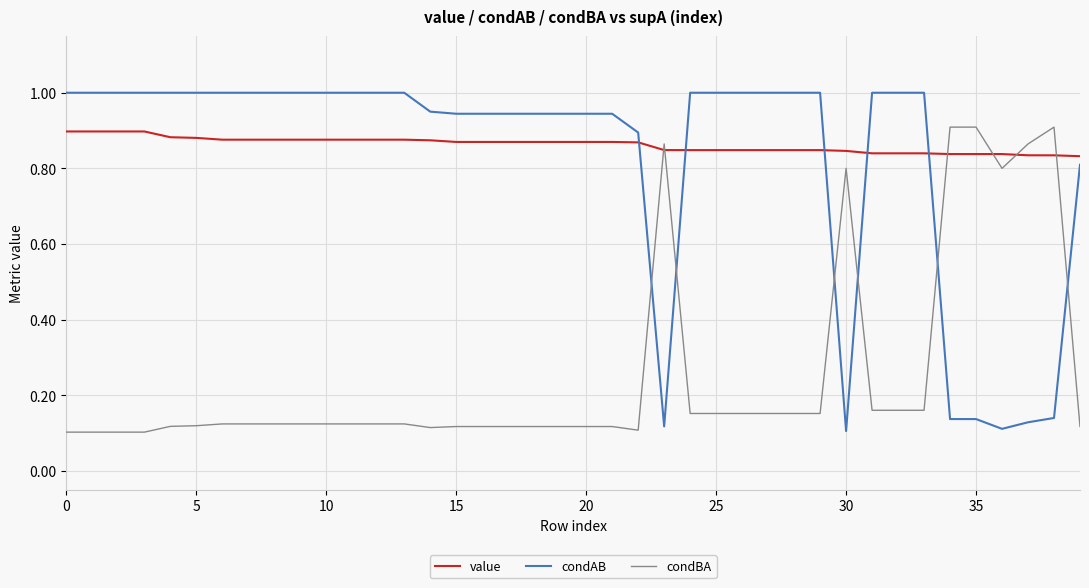

Does the chart display data point markers on the line(s)?

No